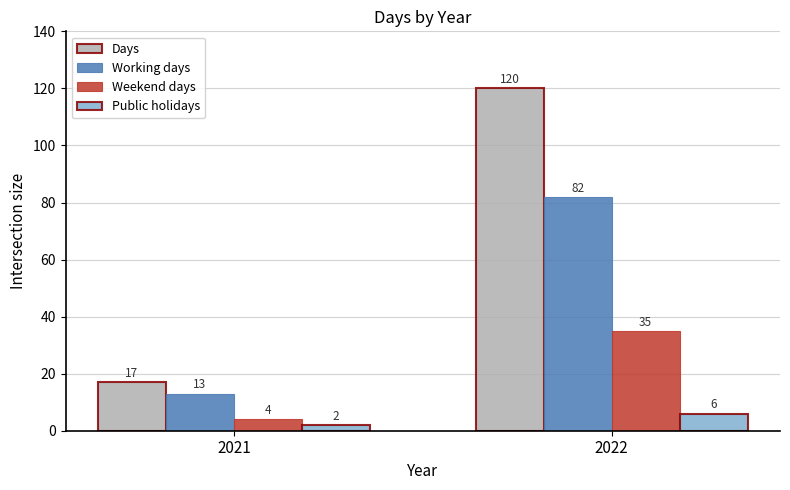

List the series in order of their peak value, lowest first.

Public holidays, Weekend days, Working days, Days